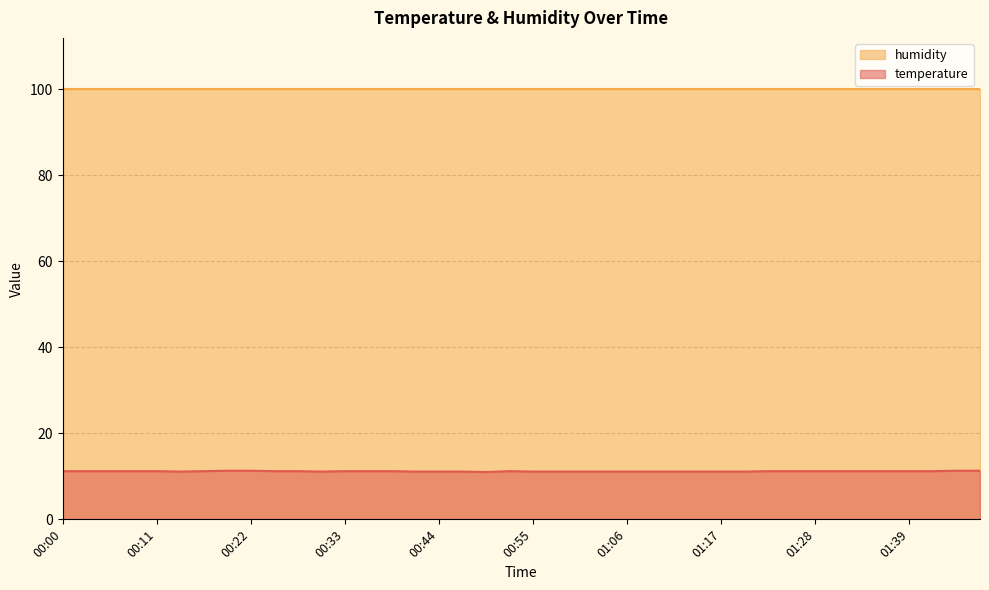

How many categories are shown in the chart?

40